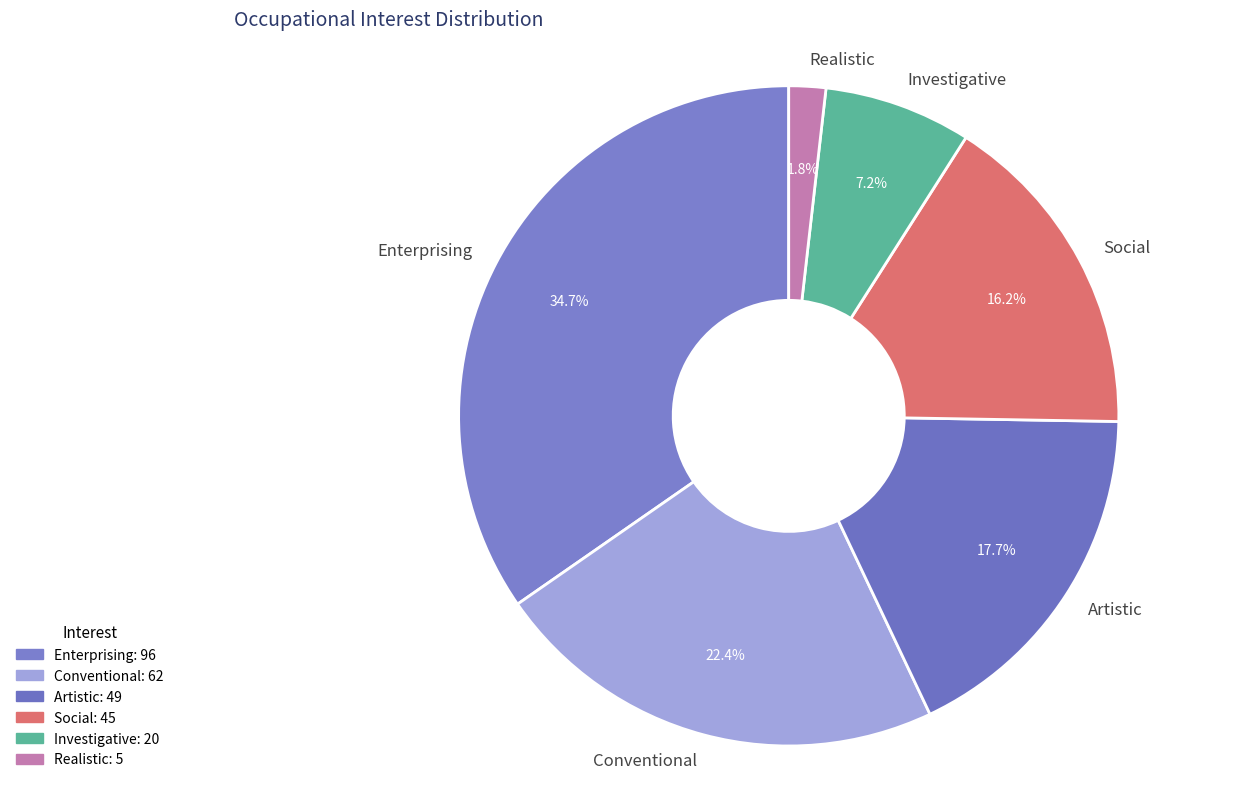

To the nearest percent, what portion does Social represent?

16%